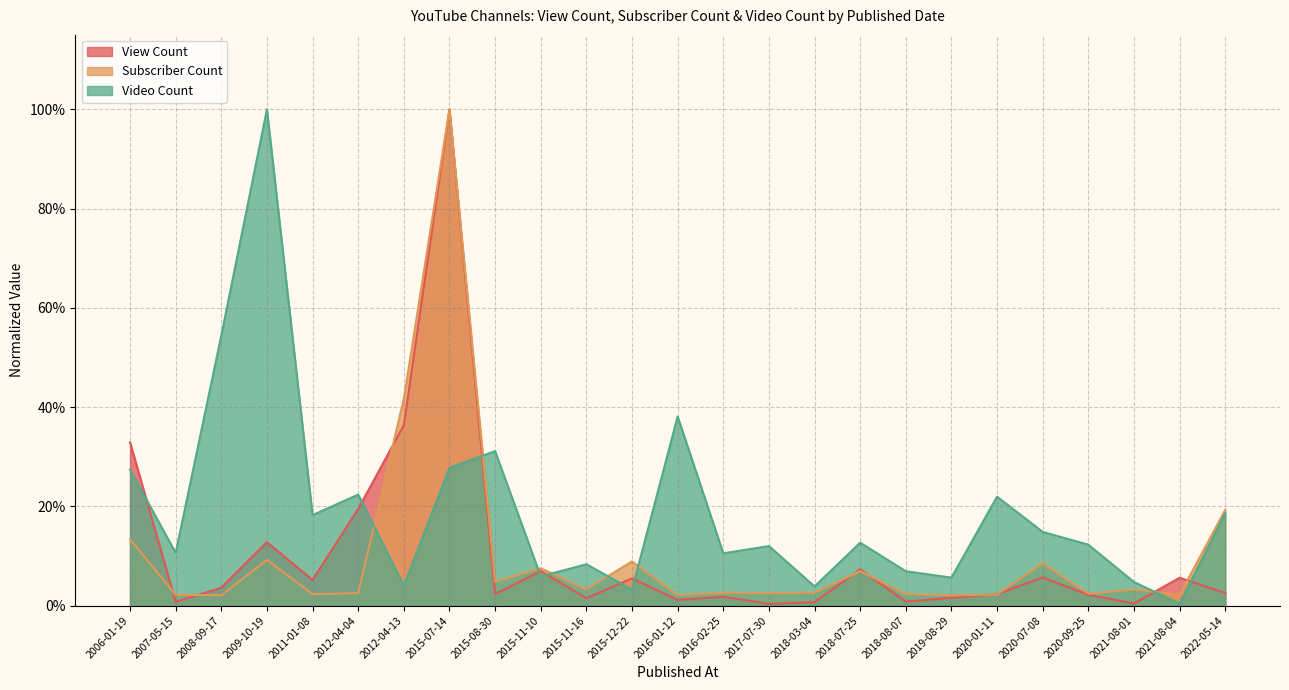

True or false: Subscriber Count has more than 2 interior local peaks.

True